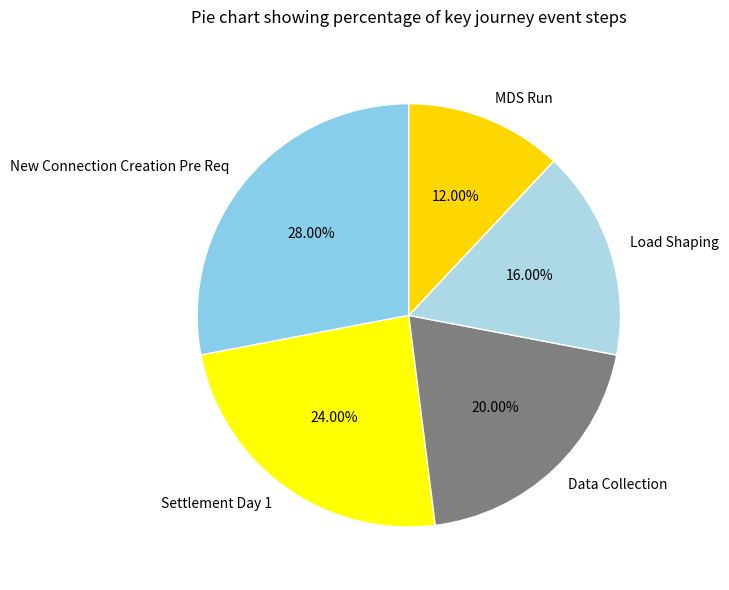

Combined, what portion of the pie is Load Shaping and Data Collection?

36.0%